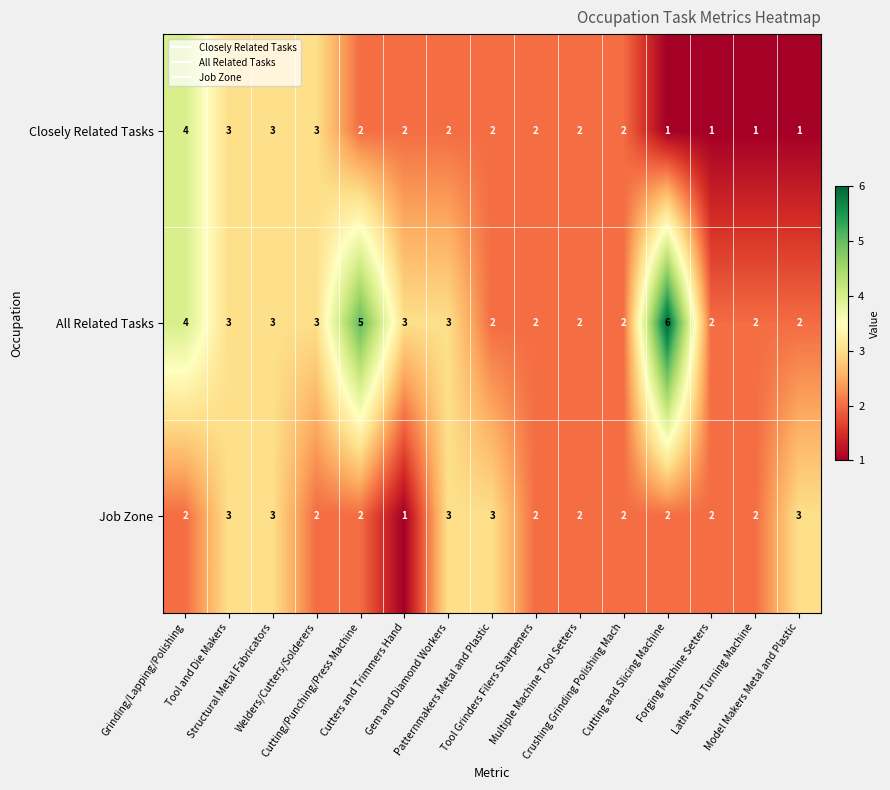

At which category is the sum across all series the highest?

Grinding/Lapping/Polishing